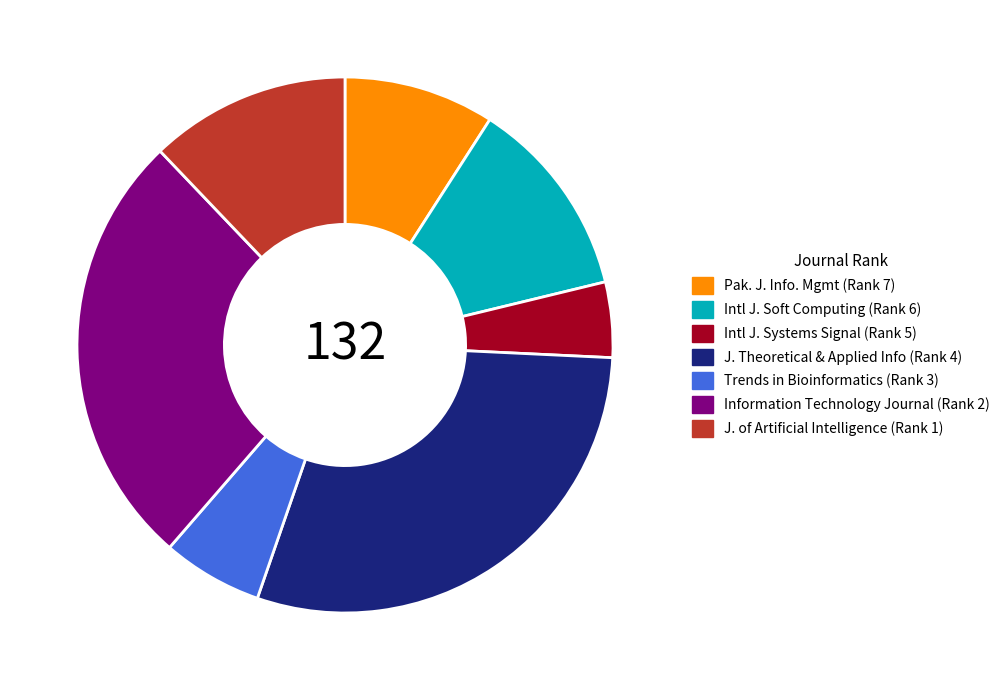

Does any single category account for the majority?

No